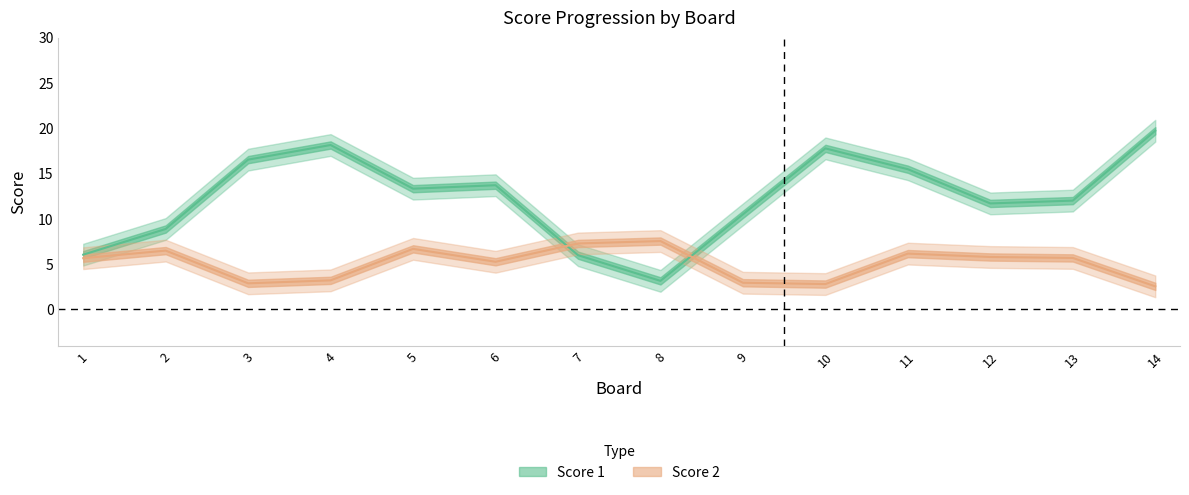

Is the value of Score 1 at 6 greater than the value of Score 2 at 3?

Yes